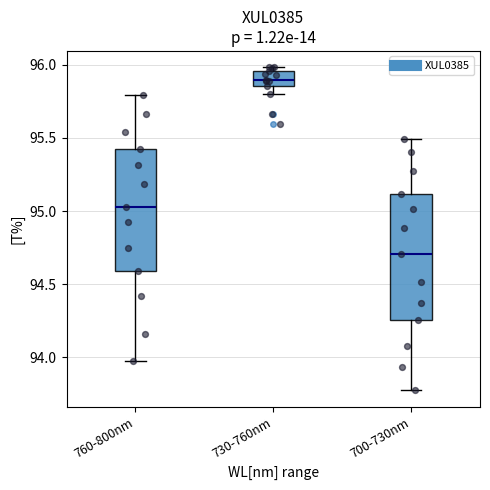

Where does the median line of the box for 700-730nm sit on the y-axis? The values are not printed on the chart, so give them approximately, as read against the axis.

94.70